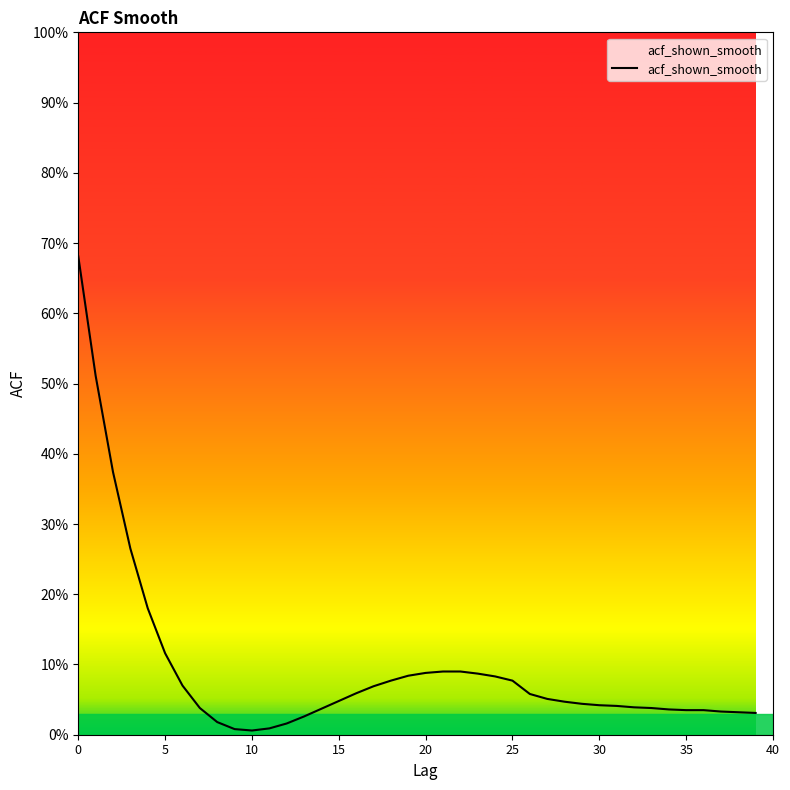

At which category does the chart reach its minimum across all series?

10